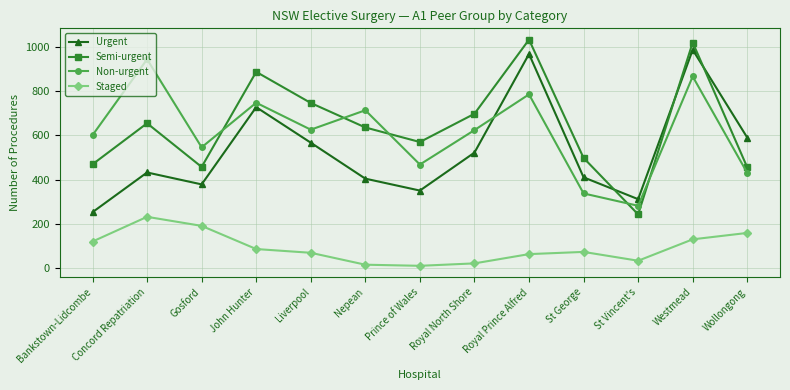

Which series ends up on top after the final intersection of Semi-urgent and Non-urgent?

Semi-urgent